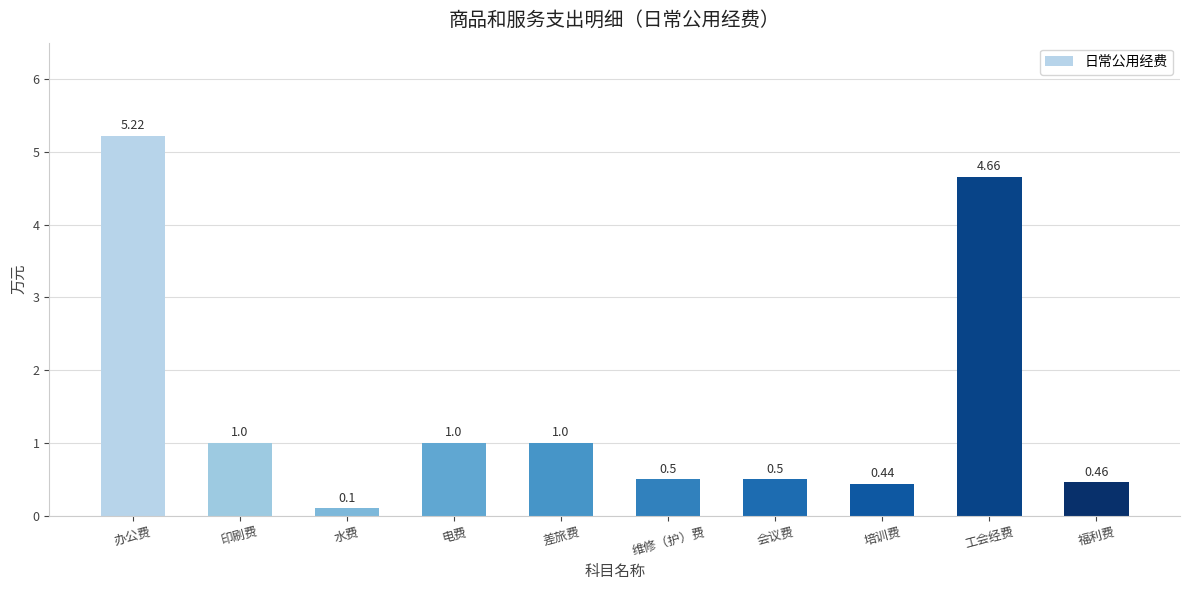

What is the value of the 10th bar from the left?

0.5